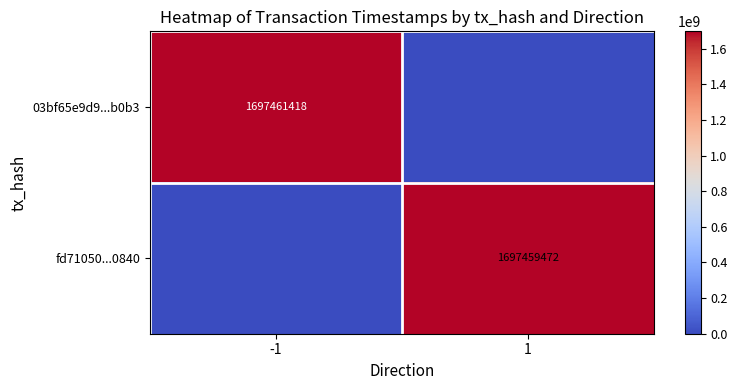

True or false: fd71050...0840 has a value of 1697459472 at 1.

True